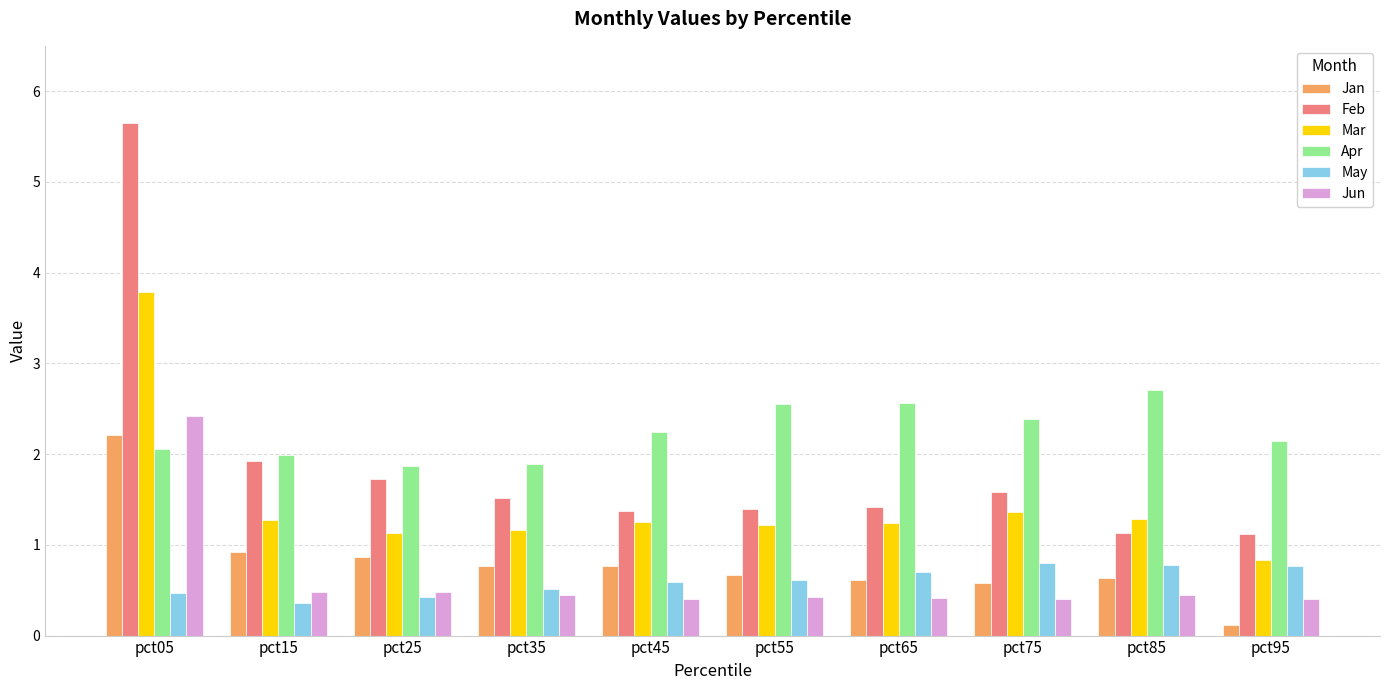

What is the spread (max minus min) of values at pct05?

5.2